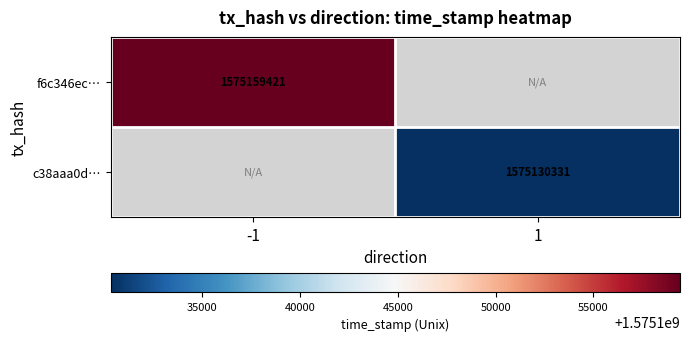

Which label corresponds to the smallest value in the chart?

1